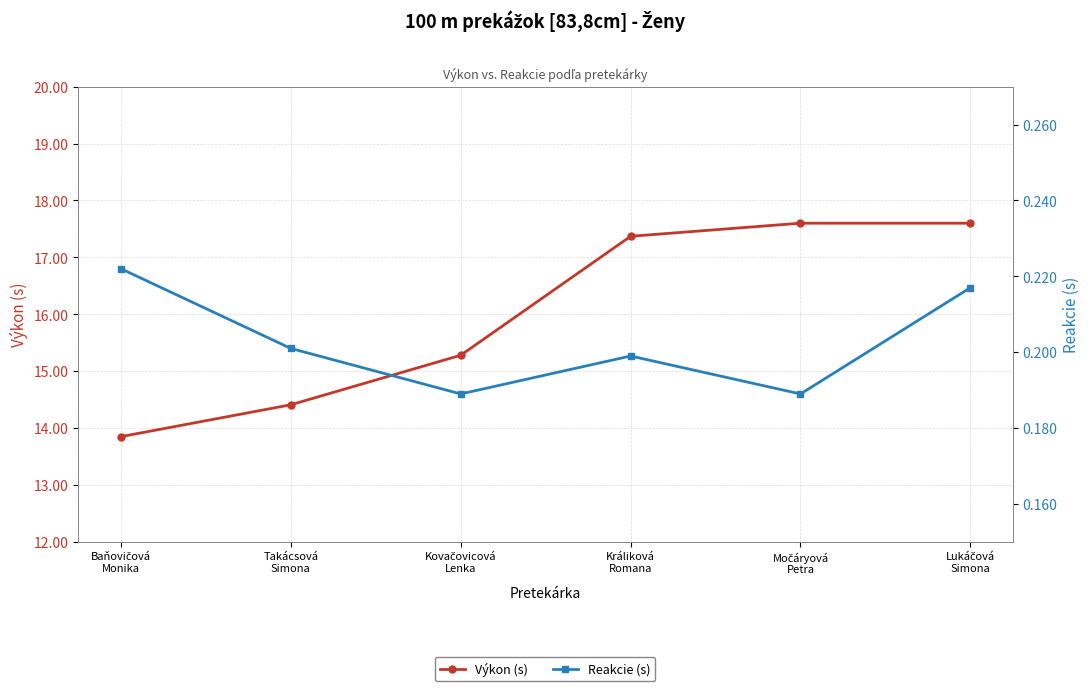

At which category is the sum across all series the highest?

Lukáčová
Simona